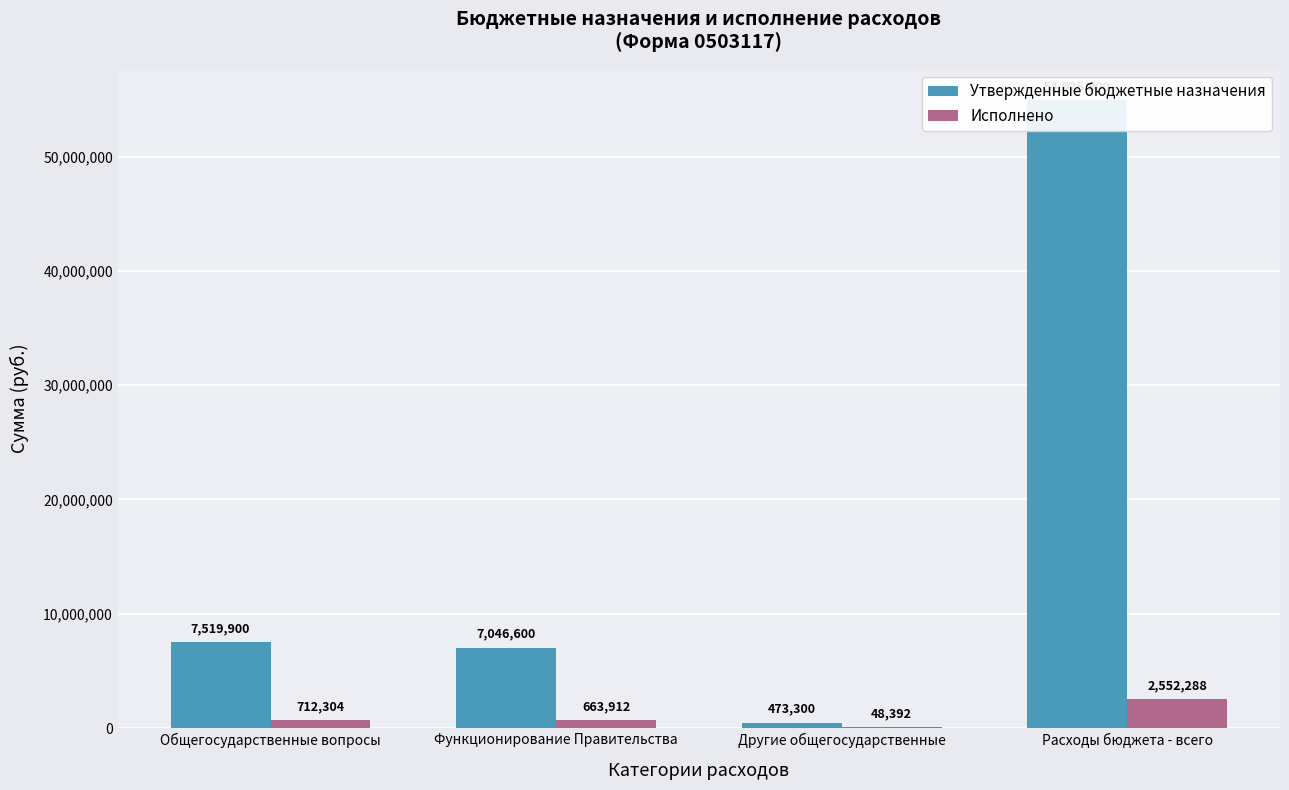

The Исполнено series shows 663912.1 at Функционирование Правительства. True or false?

True